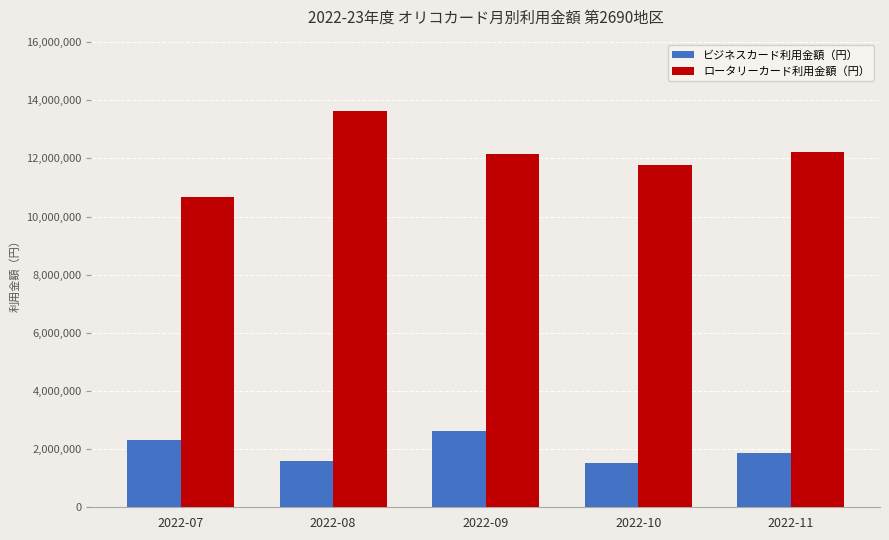

What is the value of the ビジネスカード利用金額（円） bar at the 5th from the left?

1852526